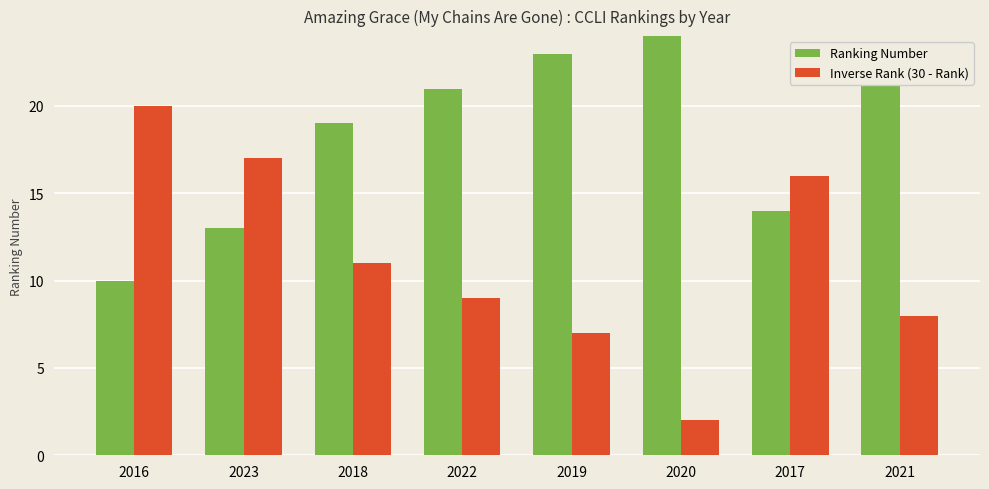

Is it true that Ranking Number equals 14 at 2017?

True